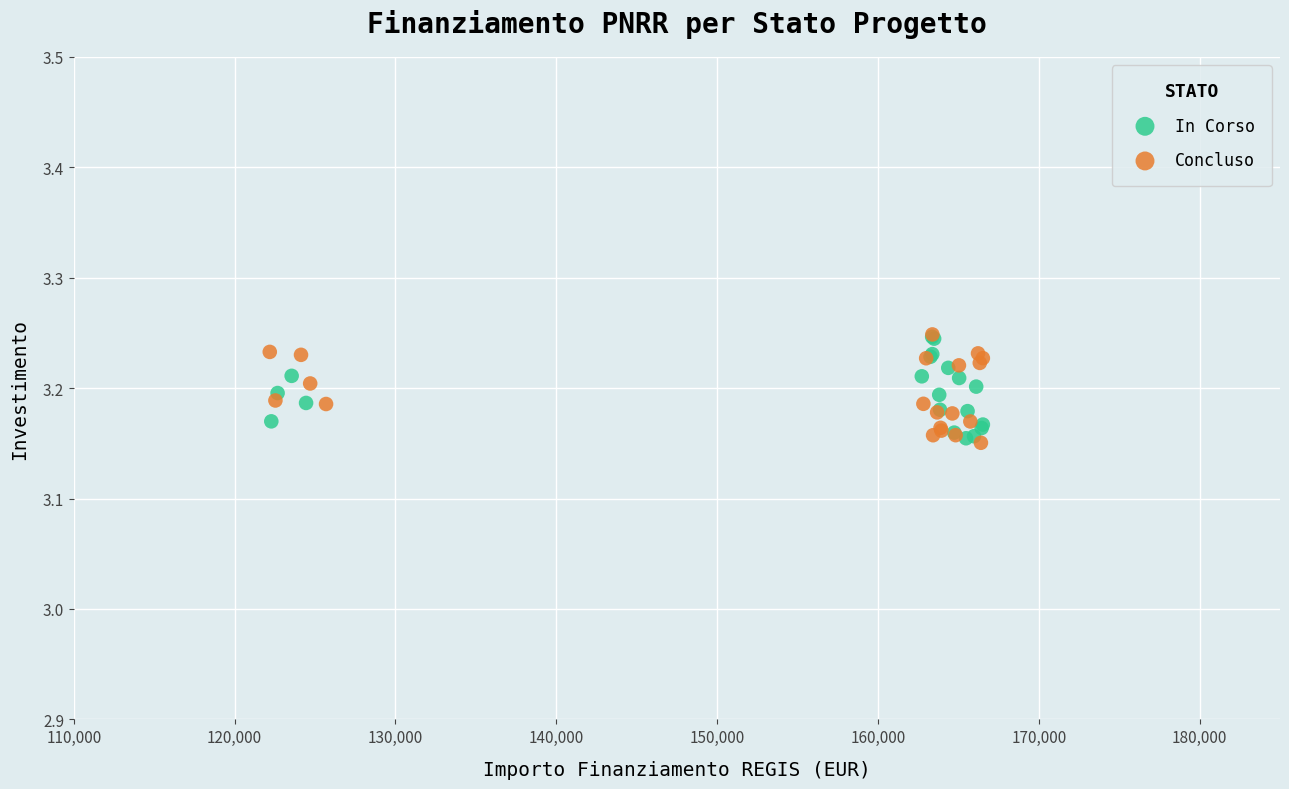

What are all the series names shown in the legend?

In Corso, Concluso